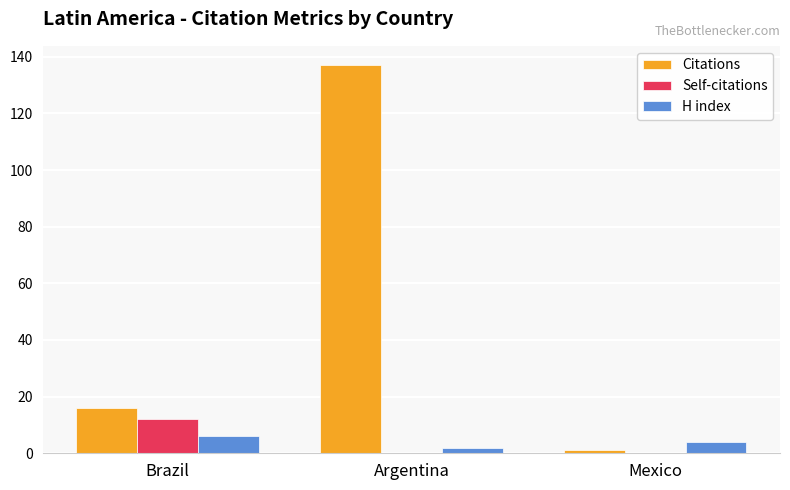

Is it true that Citations equals 16 at Brazil?

True